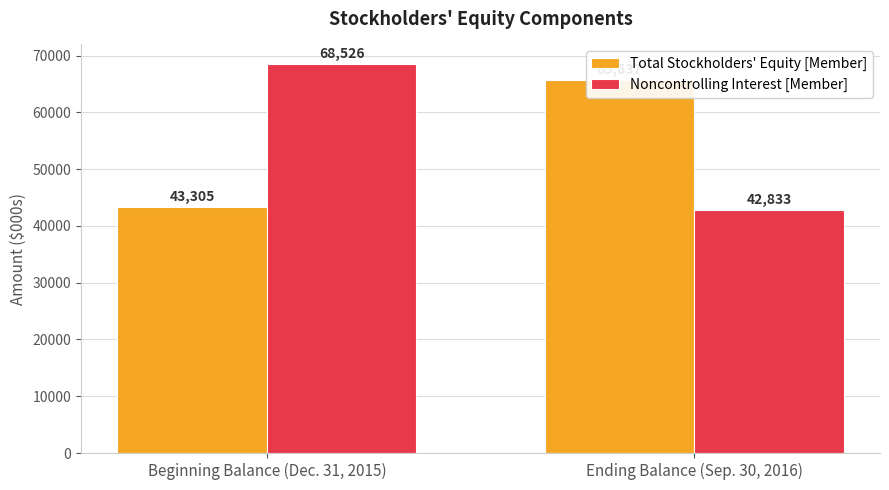

What is the lowest value of the Total Stockholders' Equity [Member] series?

43305